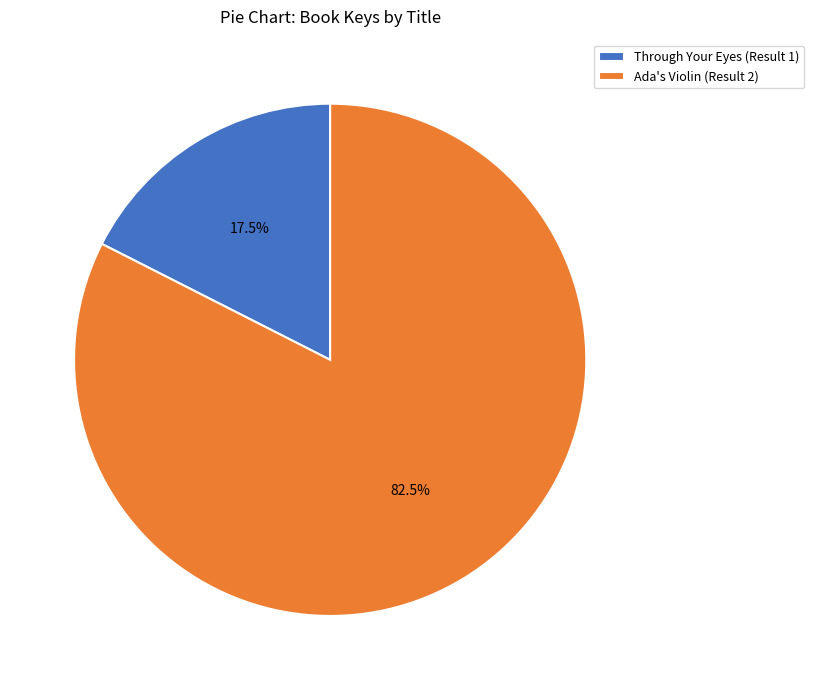

What is the largest slice in the pie chart?

Ada's Violin (Result 2)